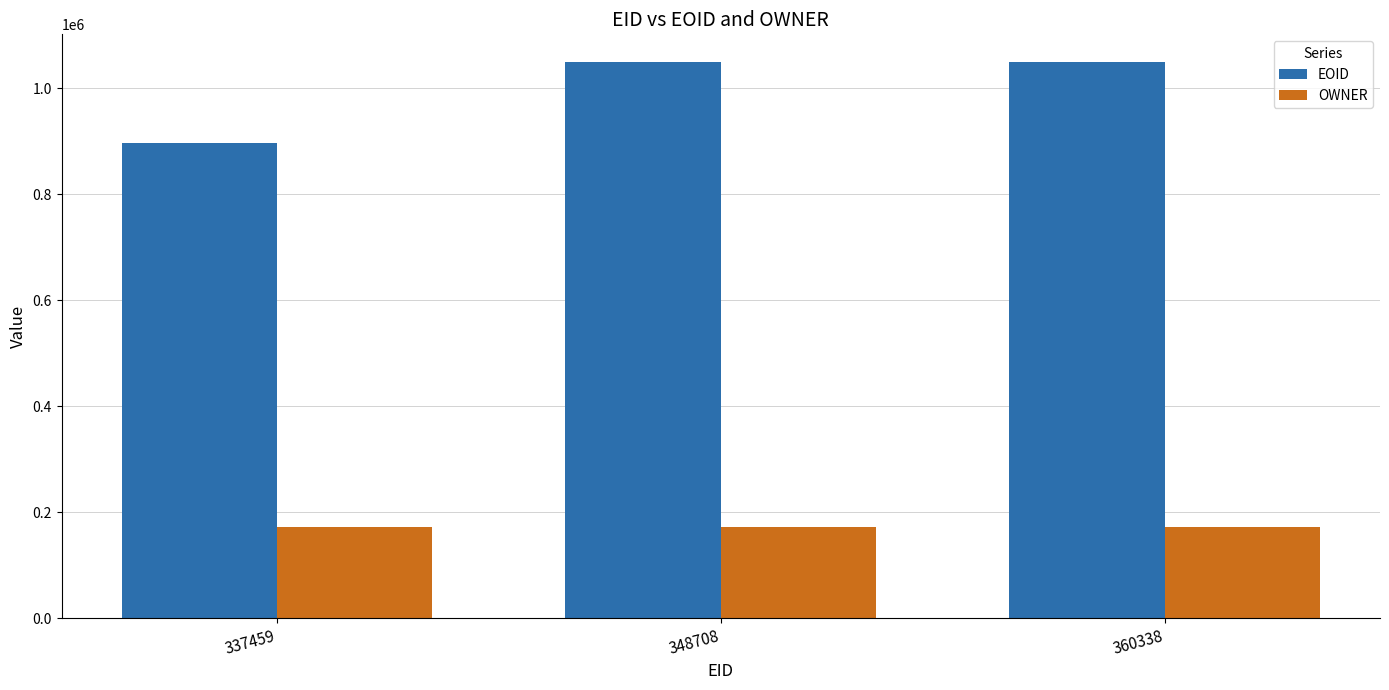

What is the average value of the EOID series?

998631